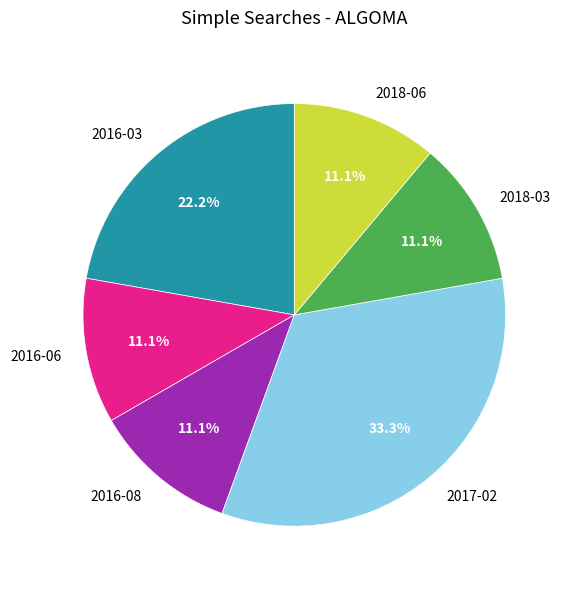

Which slice is the largest?

2017-02